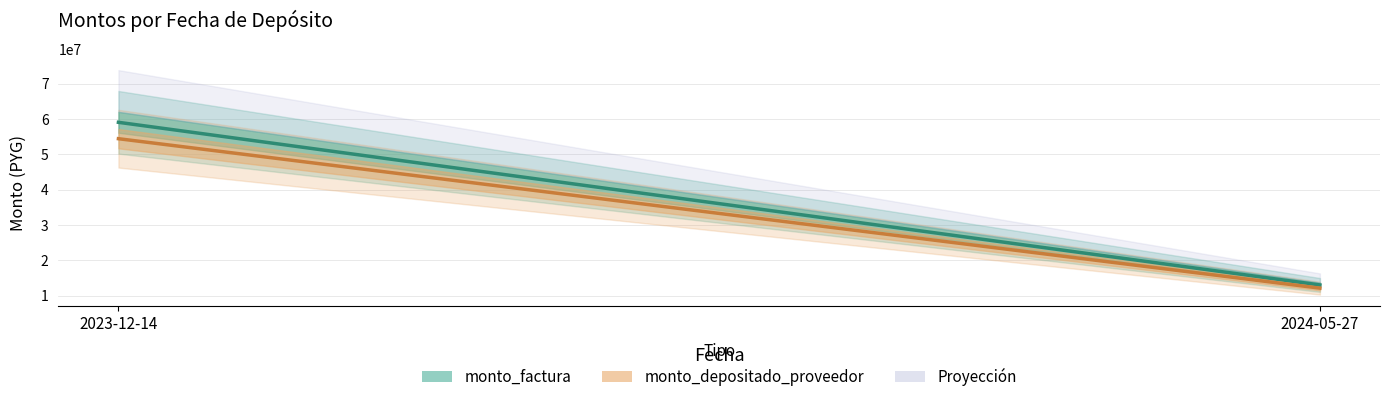

Which series changed the most between 2023-12-14 and 2024-05-27?

monto_factura